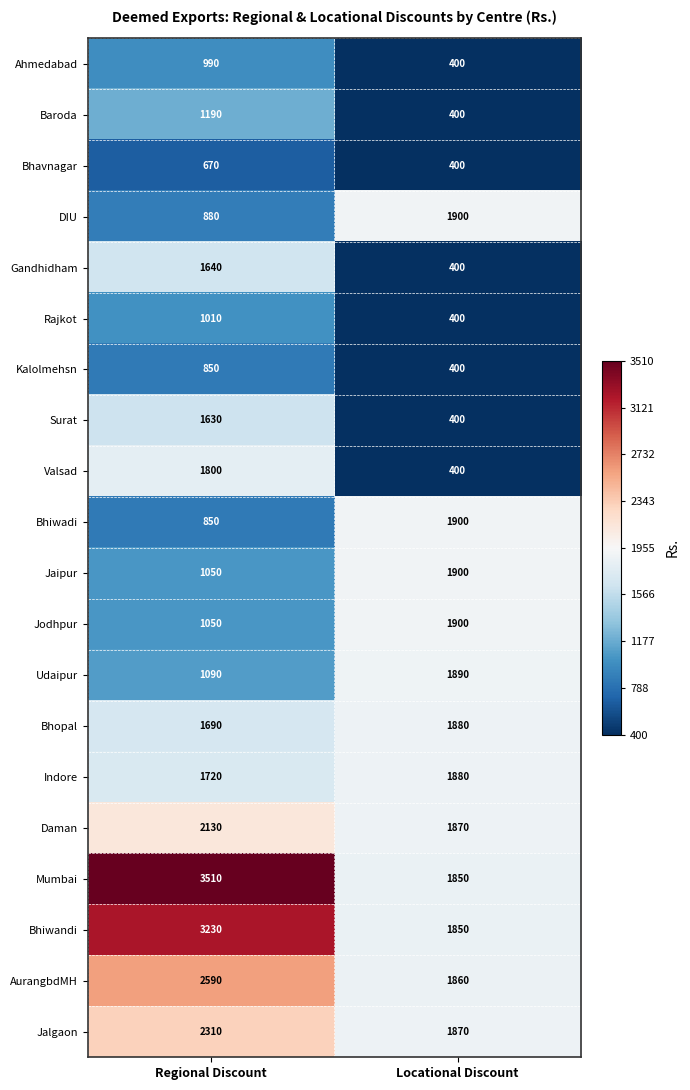

Is the value of Indore at Regional Discount greater than the value of DIU at Regional Discount?

Yes